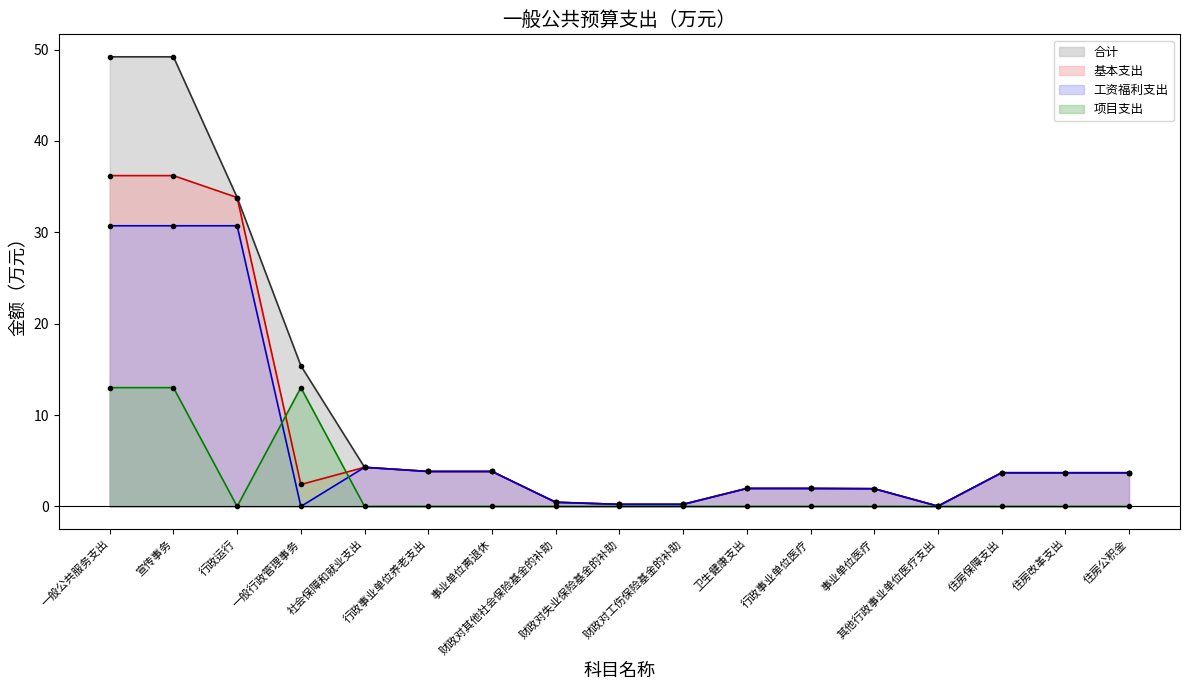

Read the 工资福利支出 value at 财政对工伤保险基金的补助.

0.2